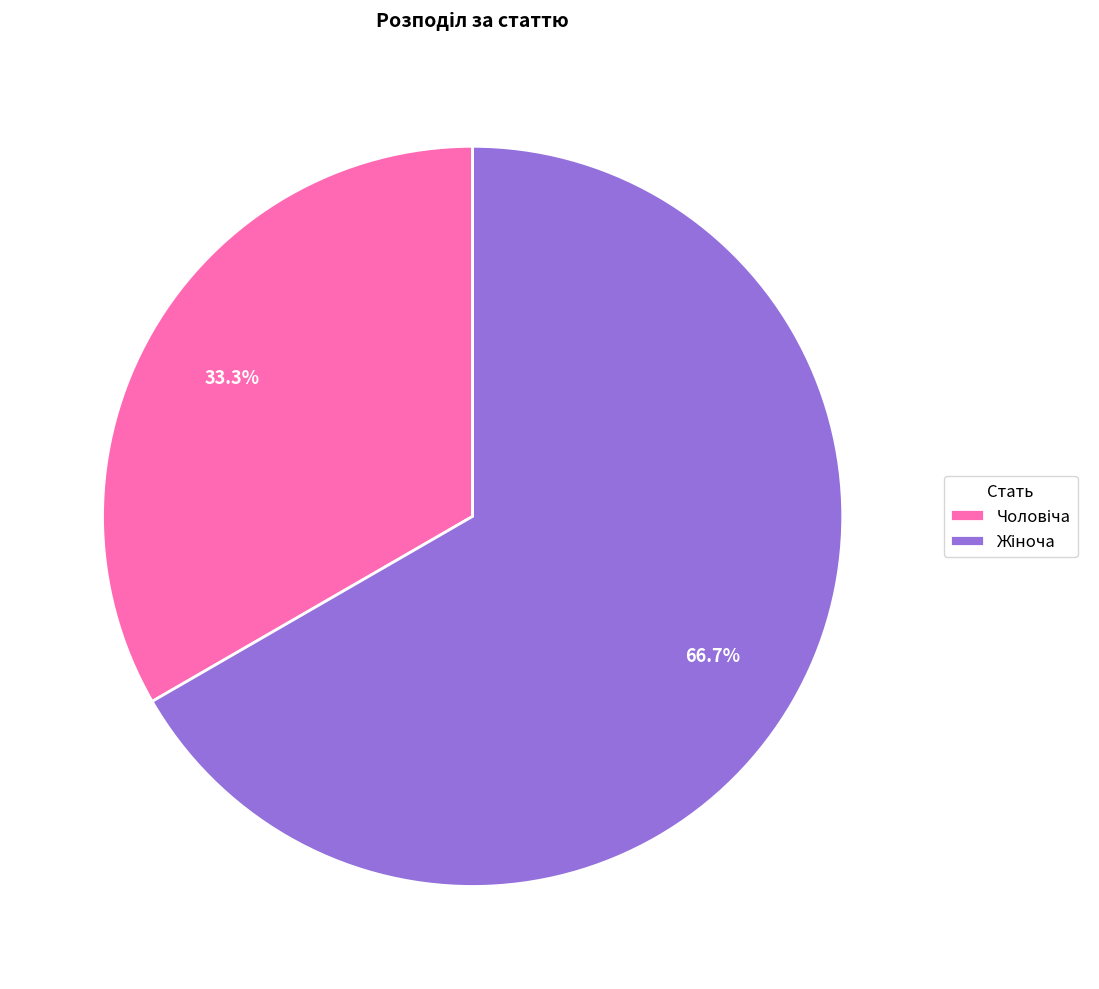

Is there any slice that represents more than half of the pie?

Yes